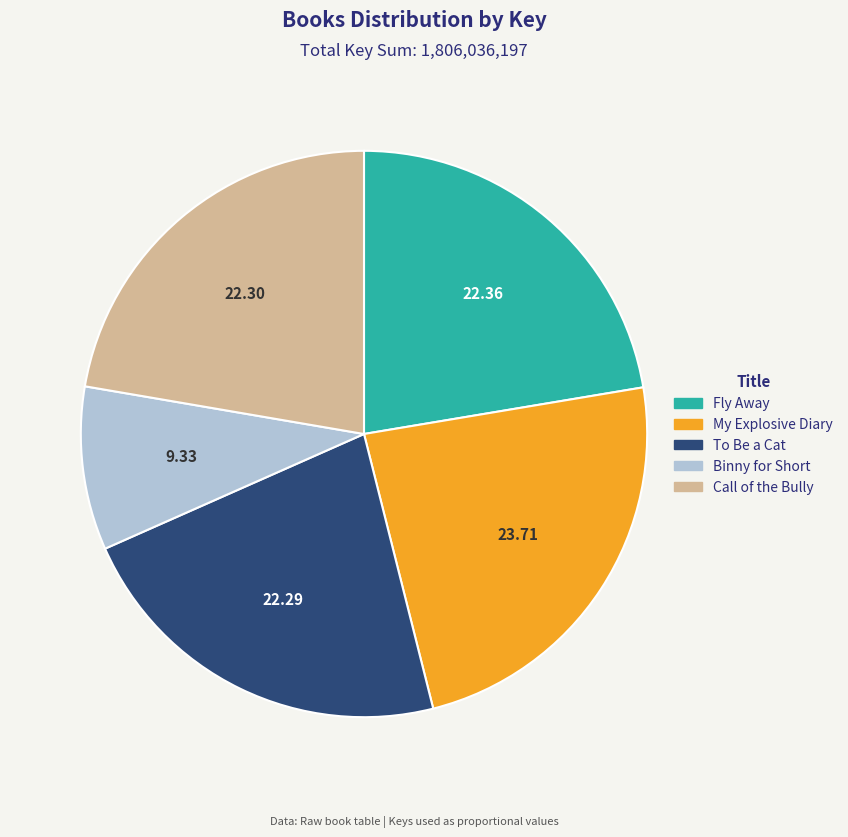

Combined, do Binny for Short and Fly Away account for over 50%?

No